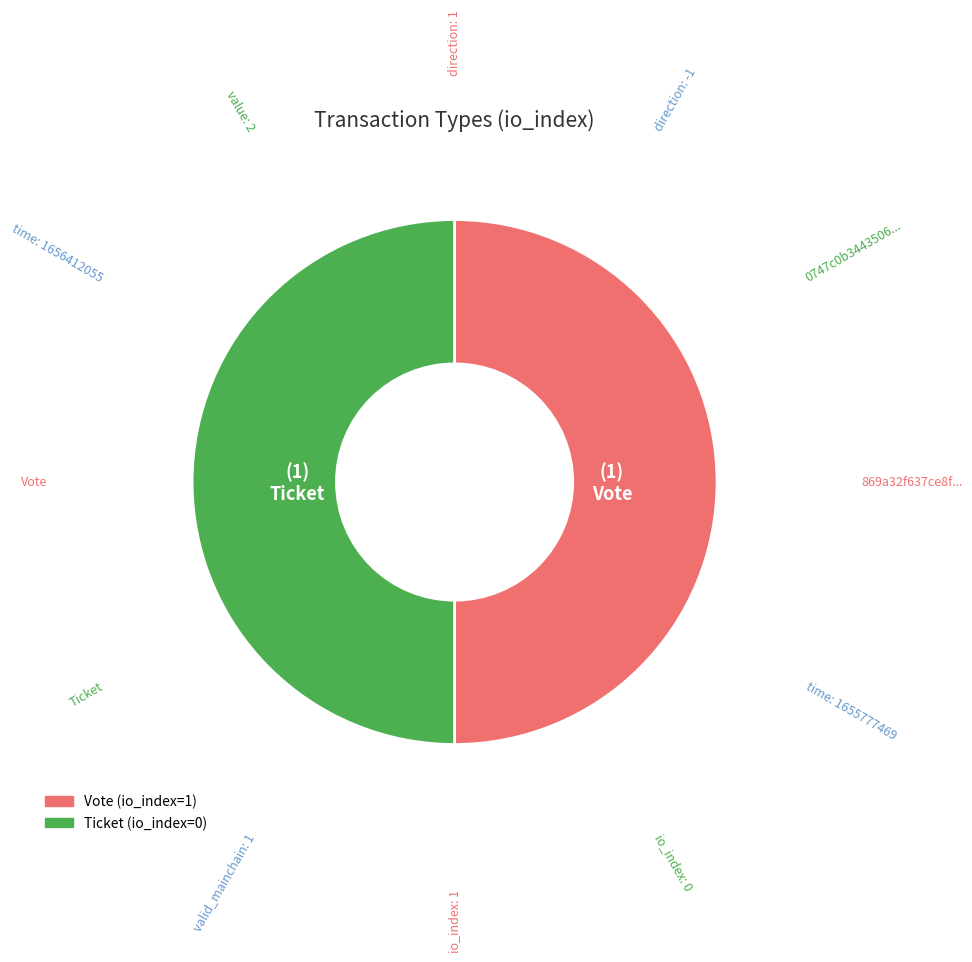

Combined, do Ticket and Vote account for over 50%?

Yes